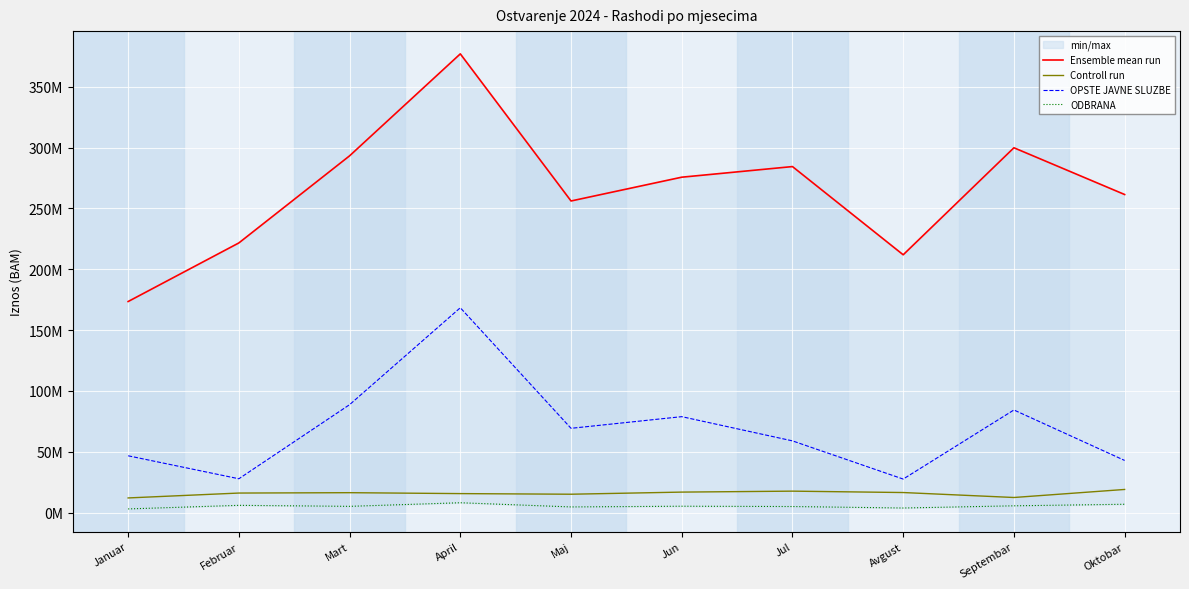

Reading right to left, transcribe all the data shown in this chart.

Ensemble mean run: 261411537.2	299835058.0	211864606.3	284375735.1	275649956.5	256091192.2	377028888.2	293208537.8	221610479.8	173439677.4
Controll run: 18953426.2	12345360.8	16424905.9	17563428.7	16780962.6	15037666.7	15546680.4	16302696.8	15998489.5	11982745.1
OPSTE JAVNE SLUZBE: 42795234.2	84281012.1	27493750.6	58886914.8	78796773.3	69214299.7	168325253.1	88646468.4	27744203.8	46632797.9
ODBRANA: 6788166.0	5505897.7	3700372.7	4920699.2	5177773.2	4583108.4	8031550.8	5071362.6	5899098.5	2949767.2